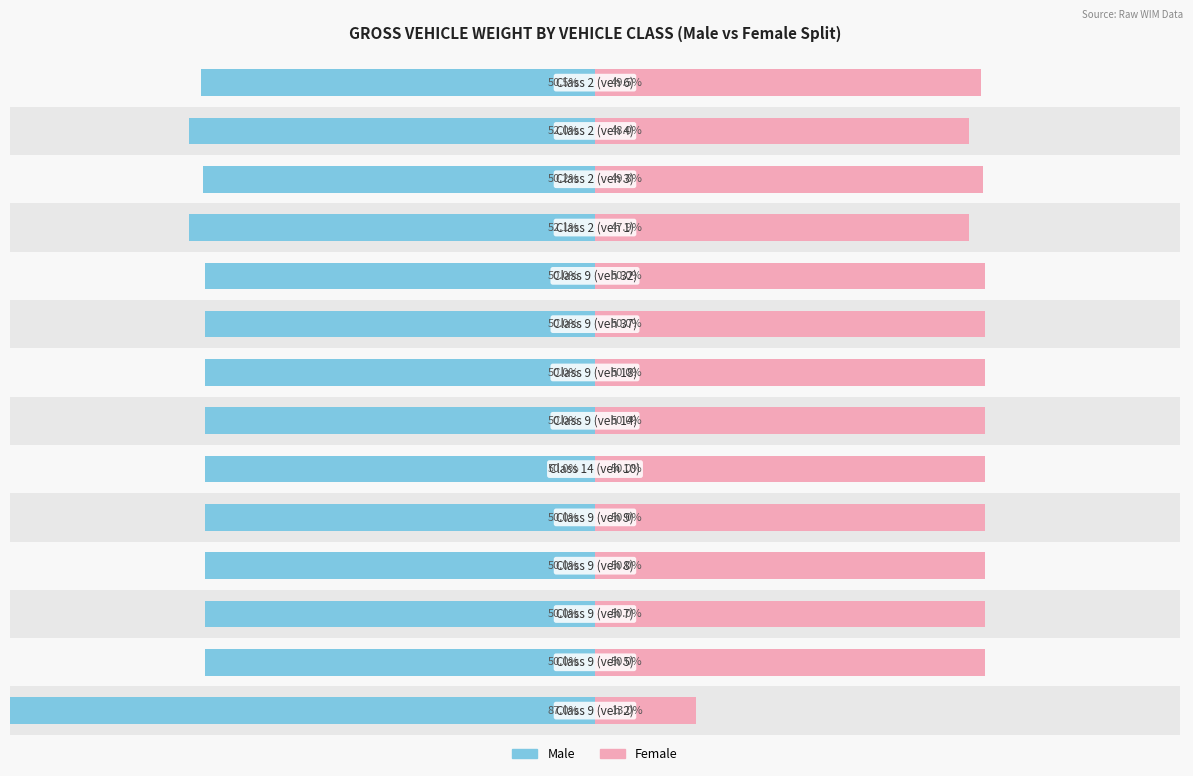

How many data points in Female are less than 50?

5